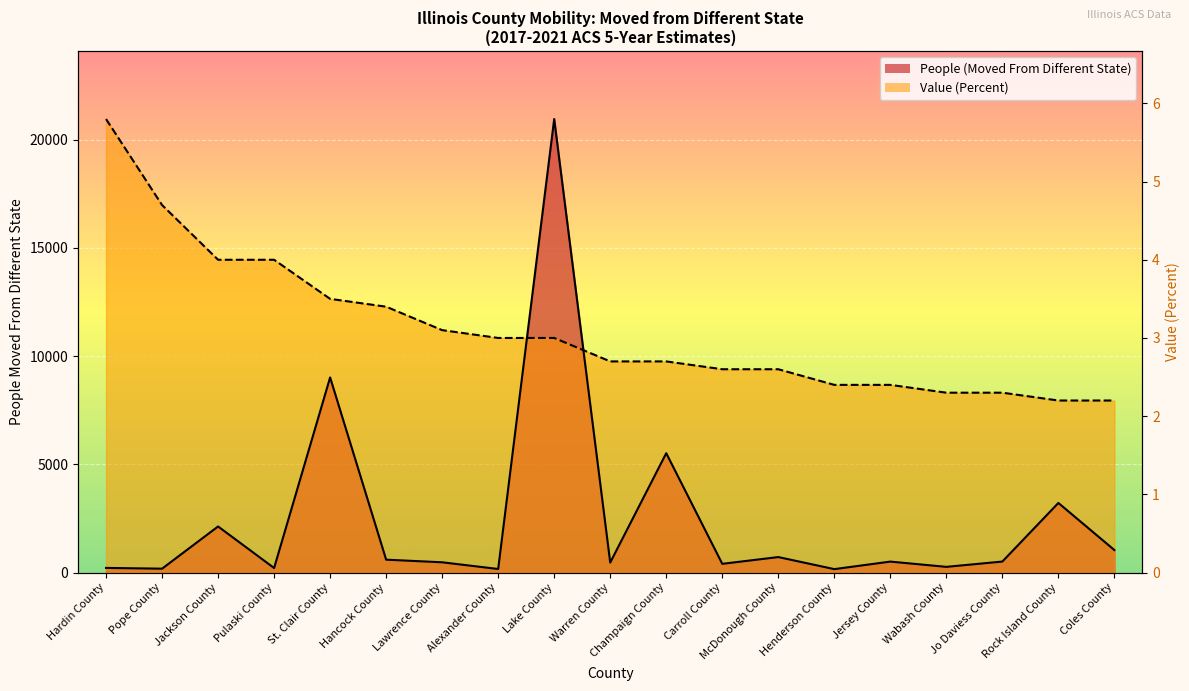

What is the label of the 10th point from the right?

Warren County